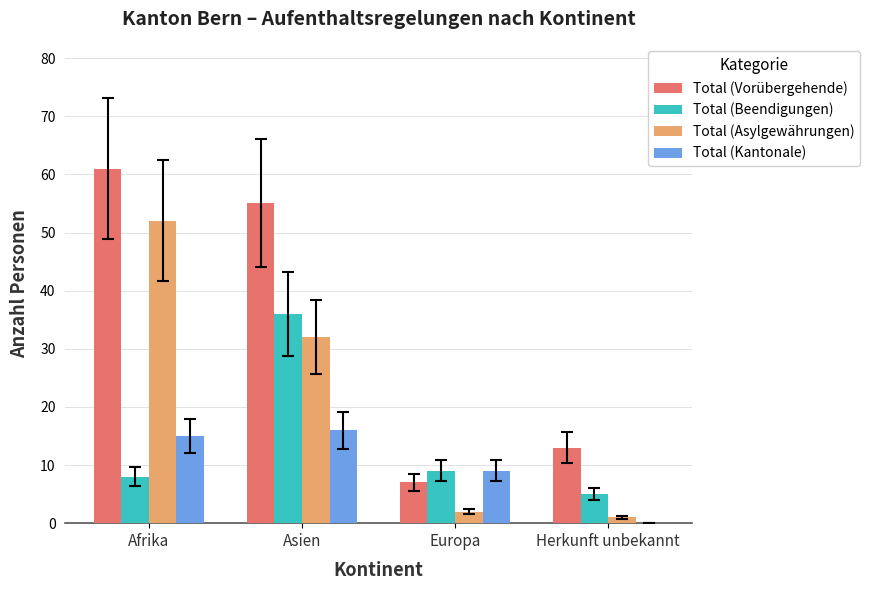

What is the highest value of the Total (Beendigungen) series?

36